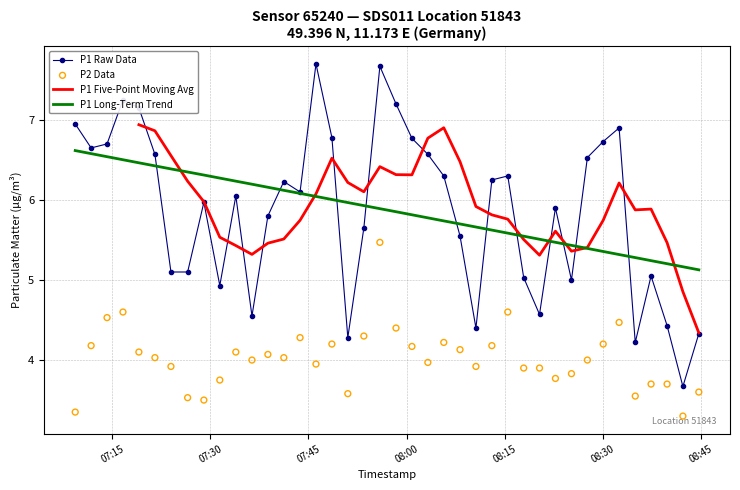

At how many categories does at least one series exceed 3?

40